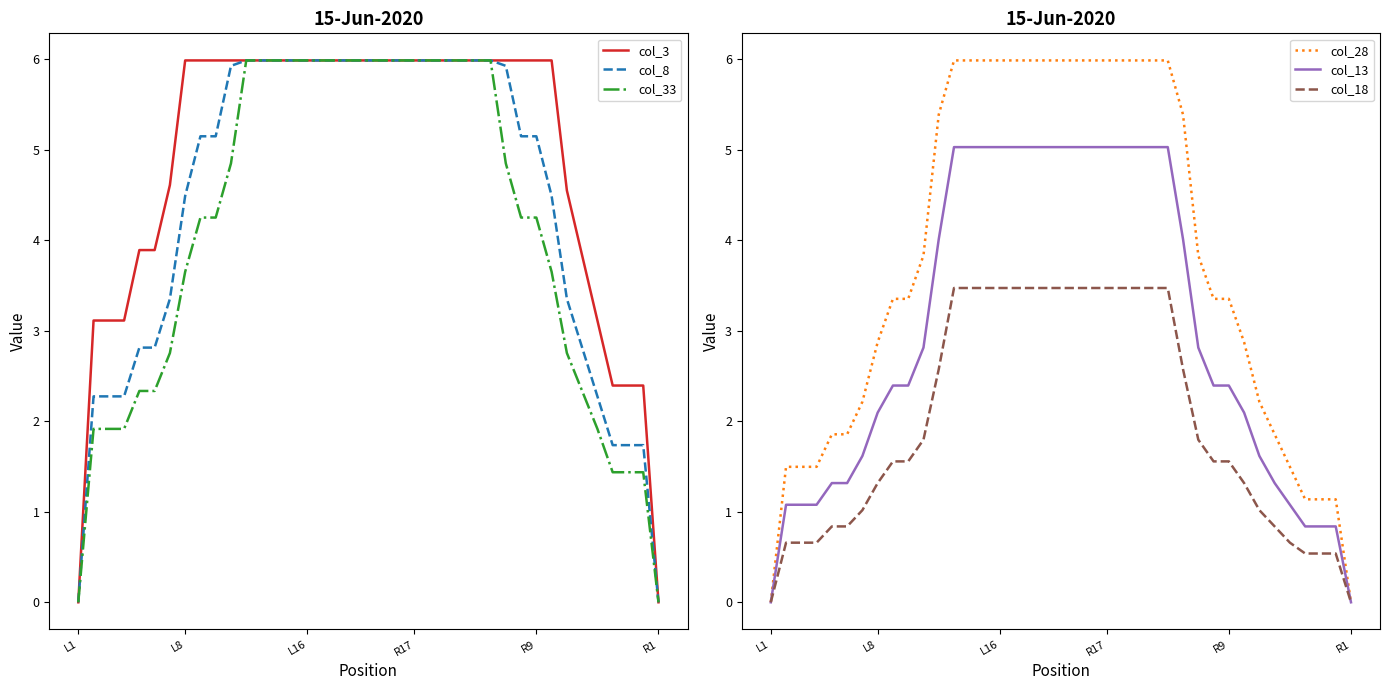

What is the maximum value for col_3?

6.0